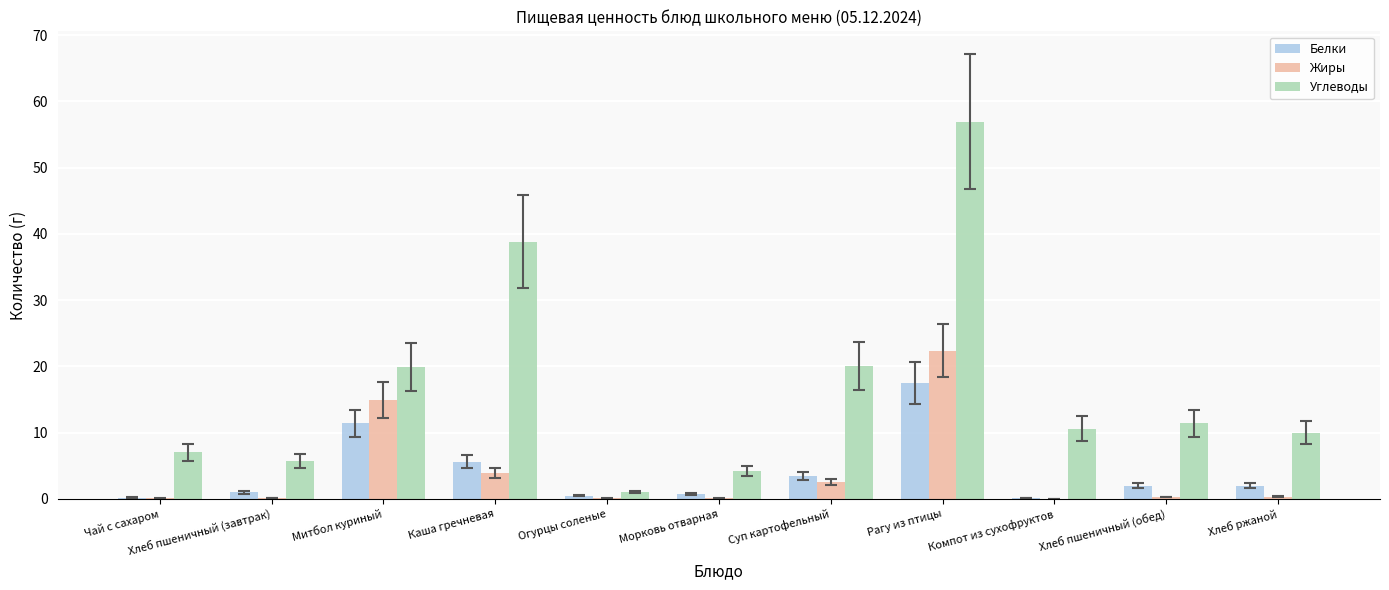

Is the value of Белки at Чай с сахаром greater than the value of Углеводы at Суп картофельный?

No